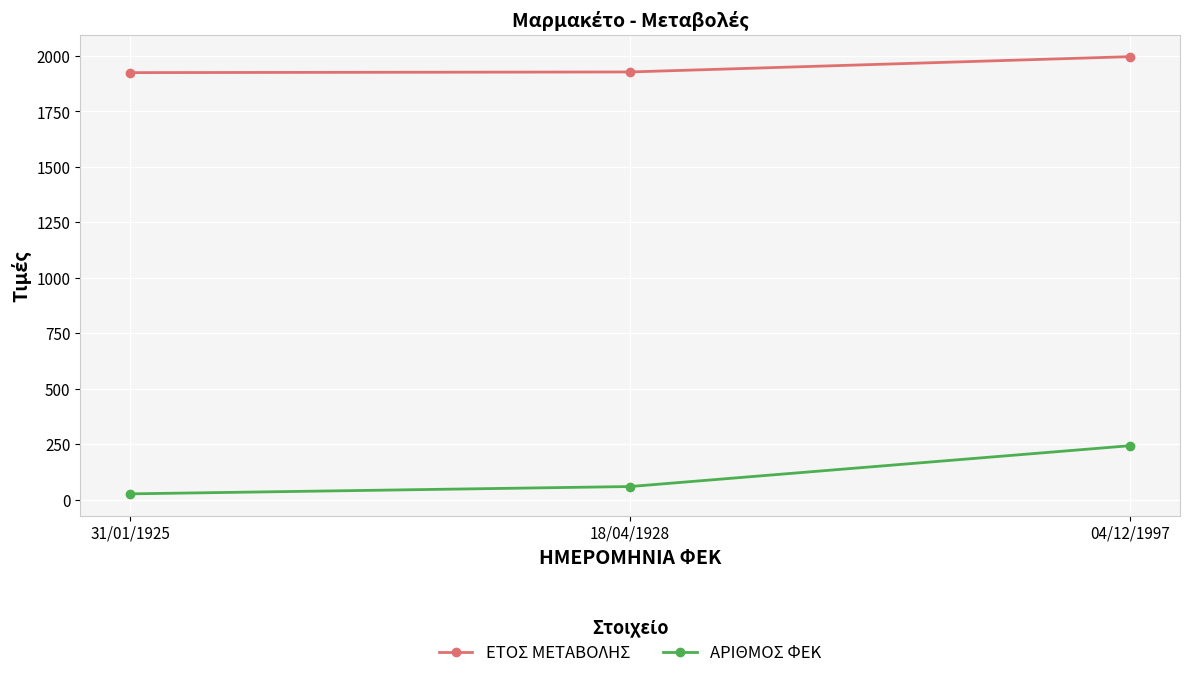

What is the difference between the highest and lowest values at 04/12/1997?

1753